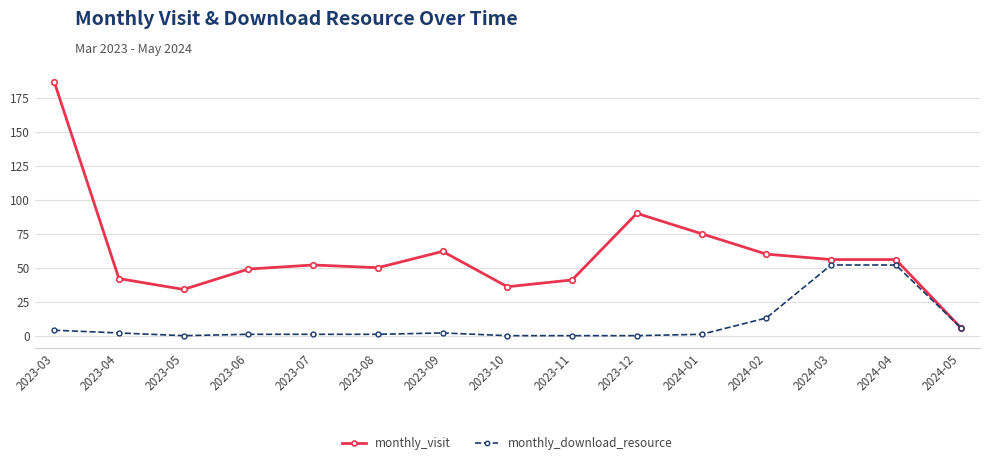

How many data points in monthly_visit are less than 52?

7